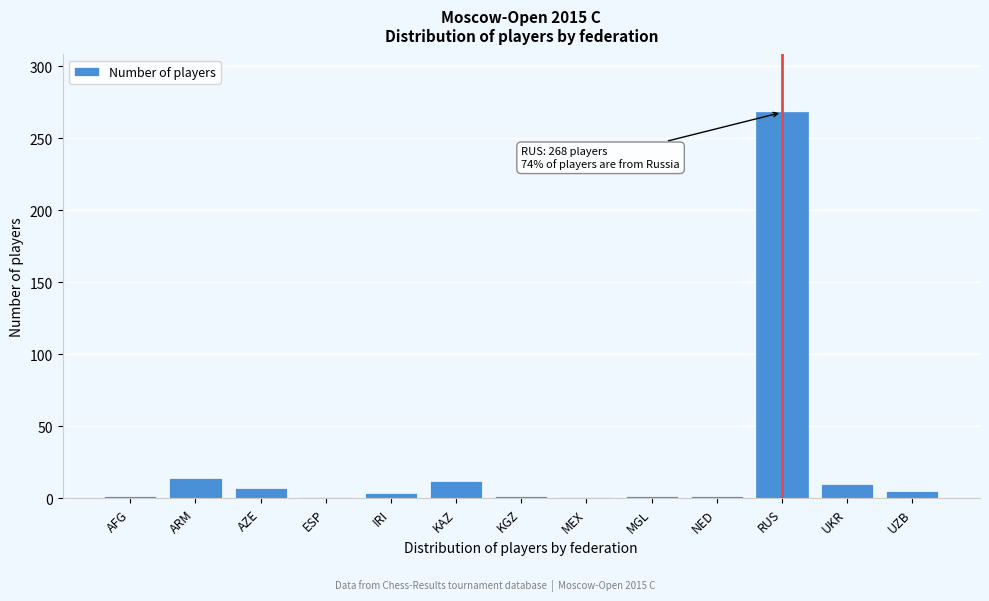

Which label corresponds to the largest value in the chart?

RUS